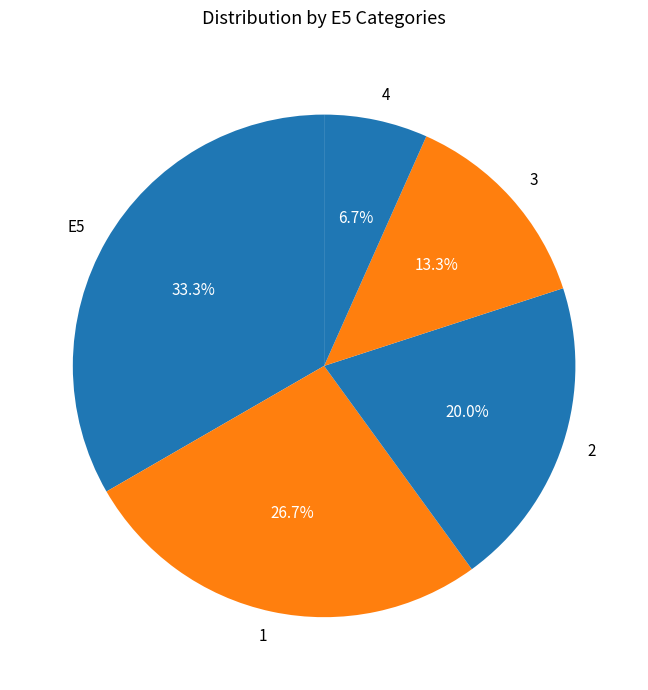

To the nearest percent, what is the combined percentage of 4 and E5?

40%